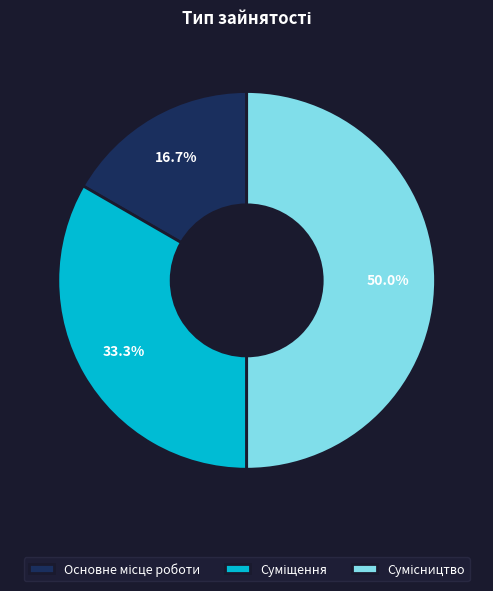

To the nearest percent, what is the difference between the largest and smallest slice percentages?

33%